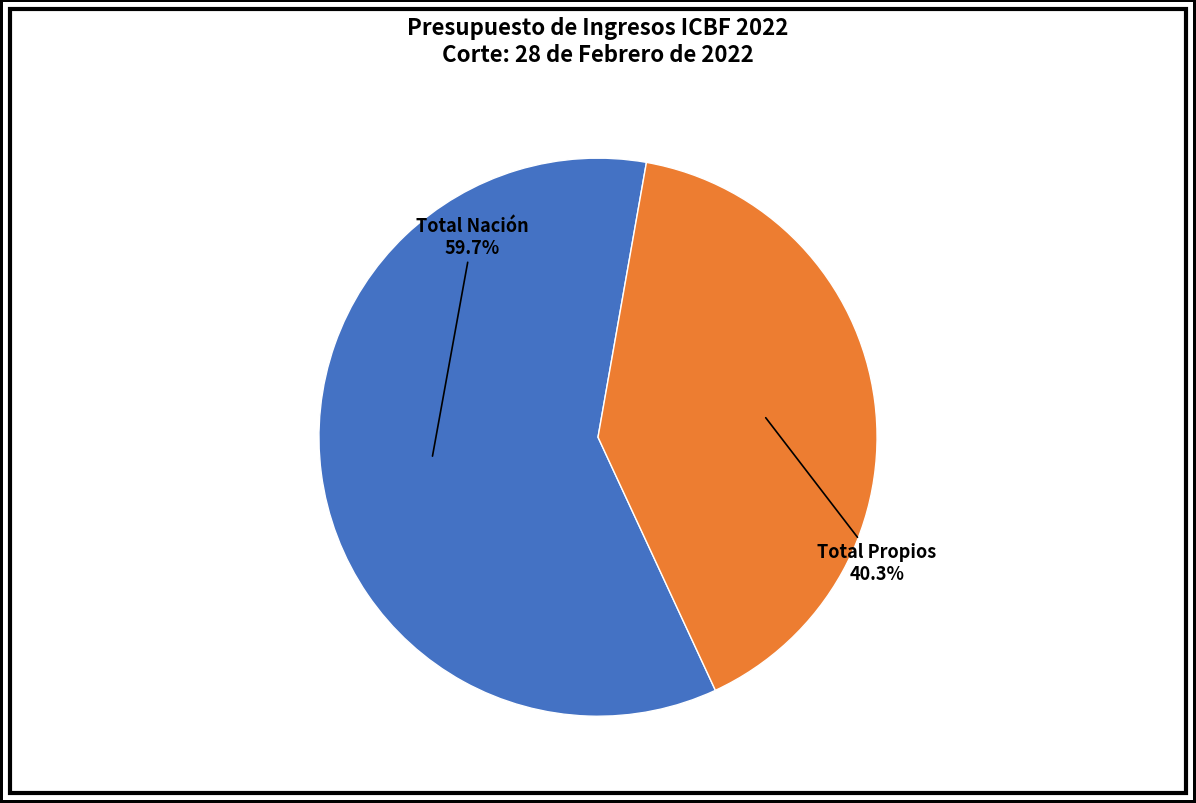

The Total Nación slice represents 49% of the pie. True or false?

False